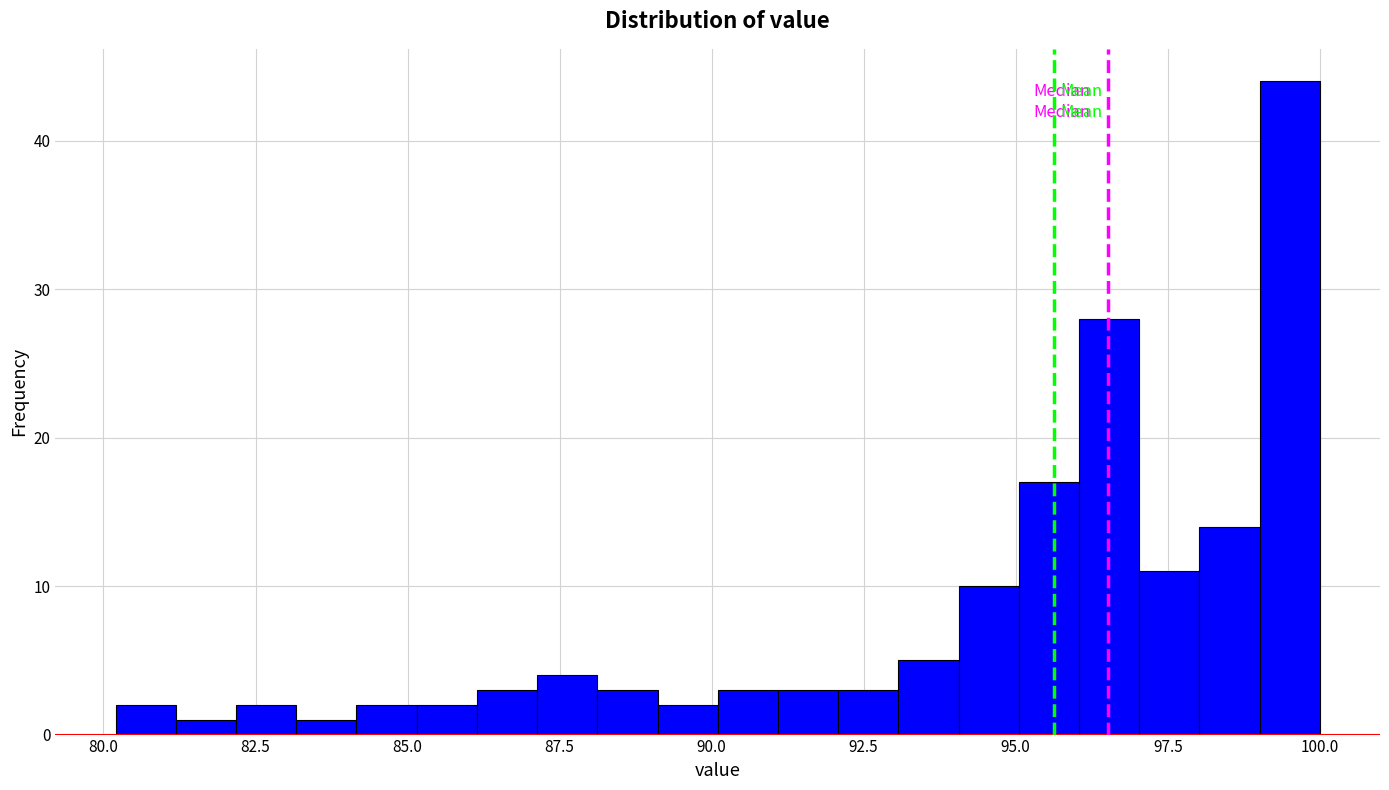

Around what value on the x-axis is the tallest bar? Give the approximate position of its centre, as read against the axis.

99.5